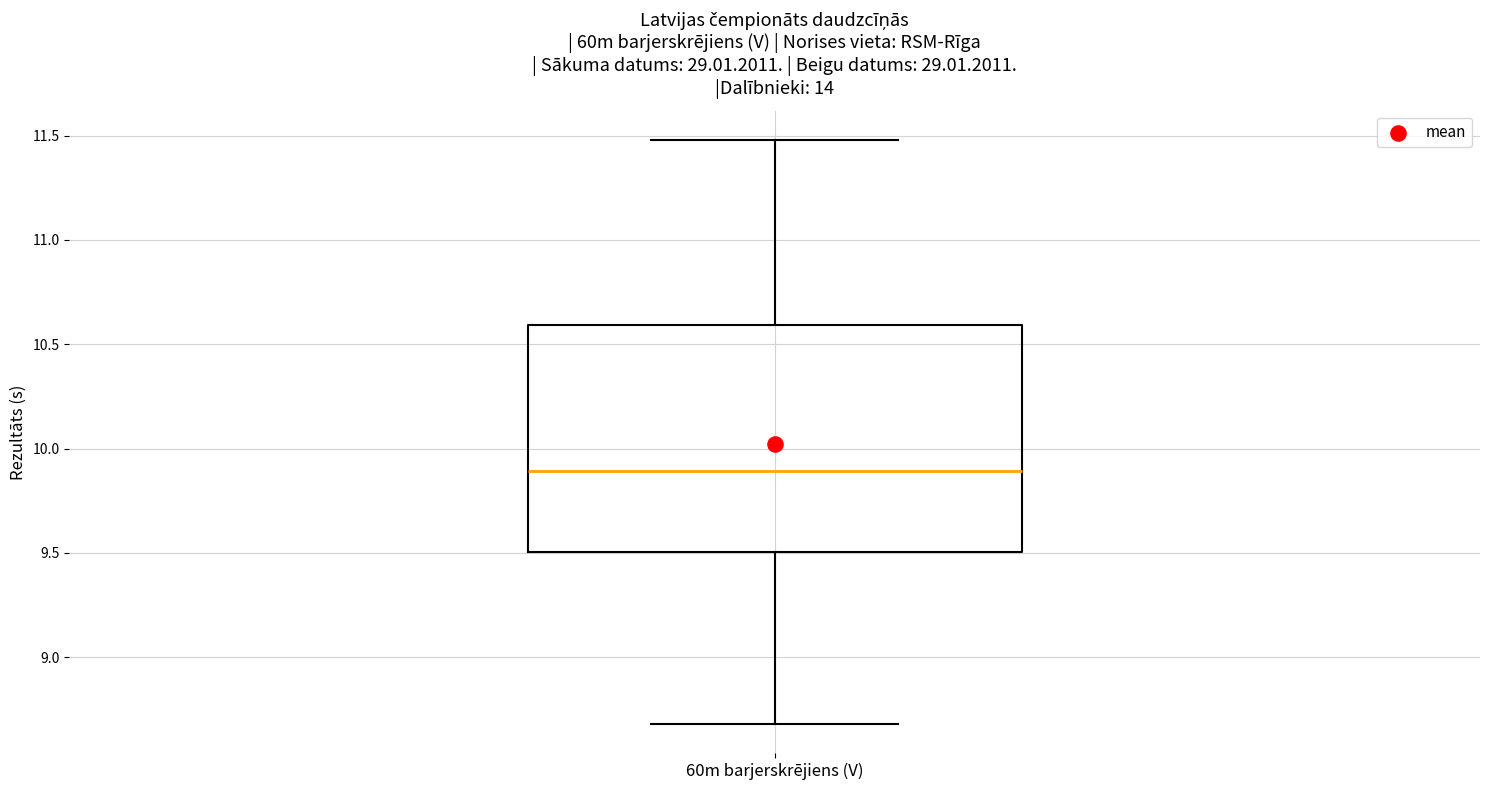

Transcribe this box plot: give where the median line is, the range the box spans, and where the two whiskers end, as read against the y-axis. The values are not printed on the chart, so give them approximately, as read against the axis.

median 9.9, box 9.5 to 10.6, whiskers 8.7 to 11.5